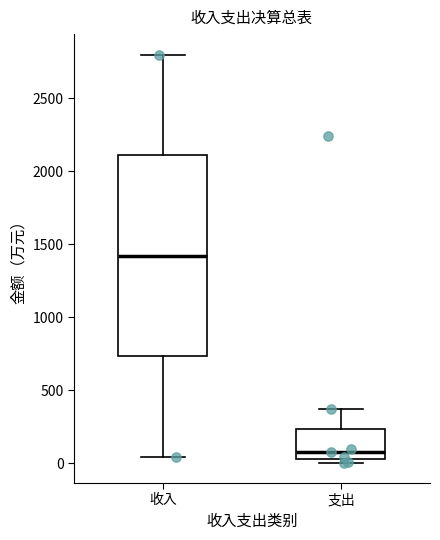

Where is the upper edge of the box for 支出 on the y-axis? The values are not printed on the chart, so give them approximately, as read against the axis.

250